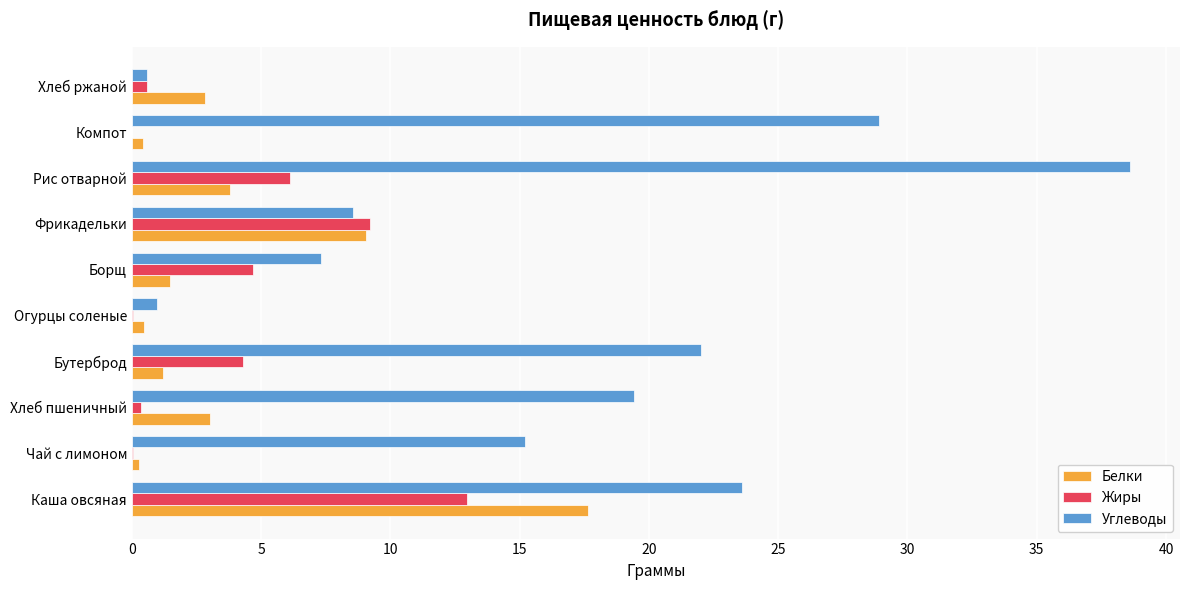

What is the highest value of the Жиры series?

13.0